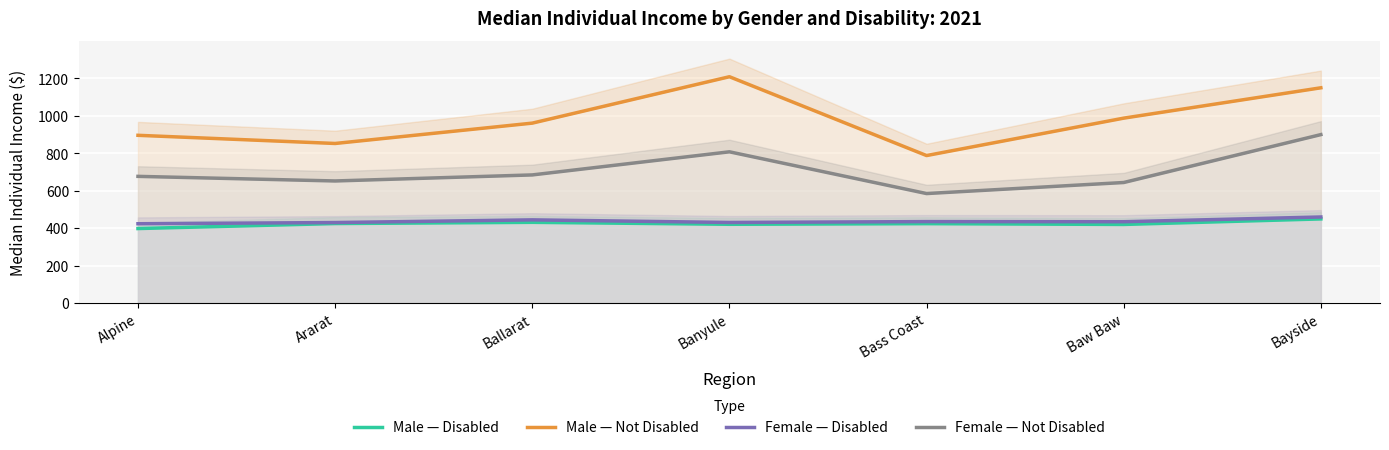

What is the minimum value for Female — Not Disabled?

585.2